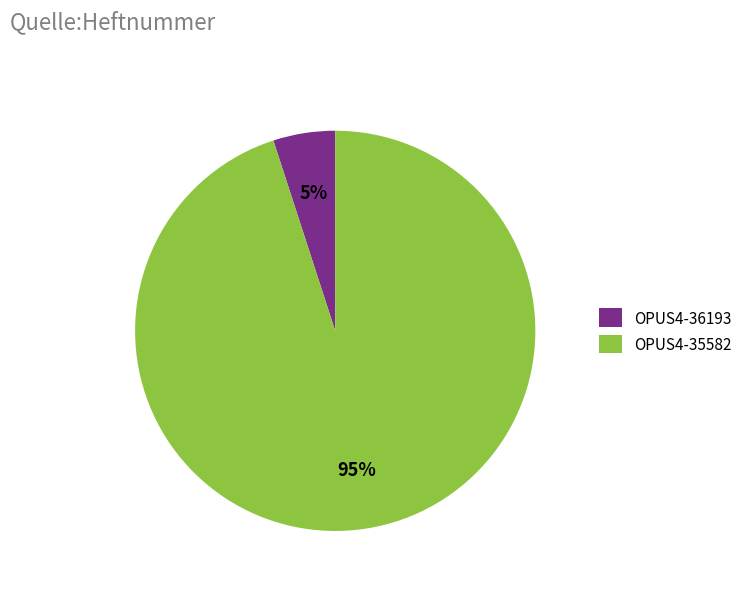

The OPUS4-36193 slice represents 15% of the pie. True or false?

False